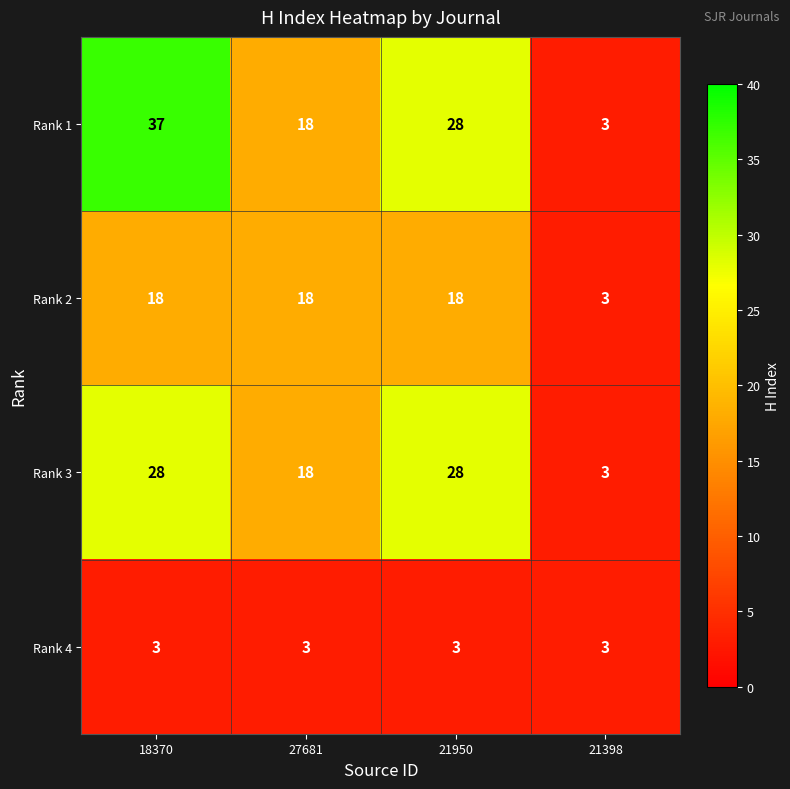

Rank the series by their maximum value, from lowest to highest.

Rank 4, Rank 2, Rank 3, Rank 1